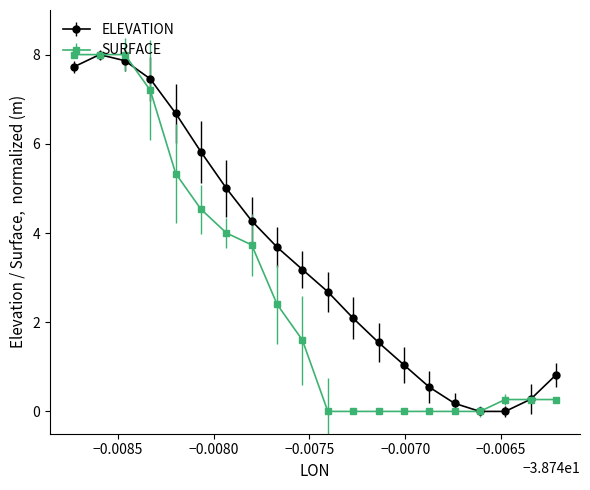

Rank the series by their average value, from highest to lowest.

ELEVATION, SURFACE